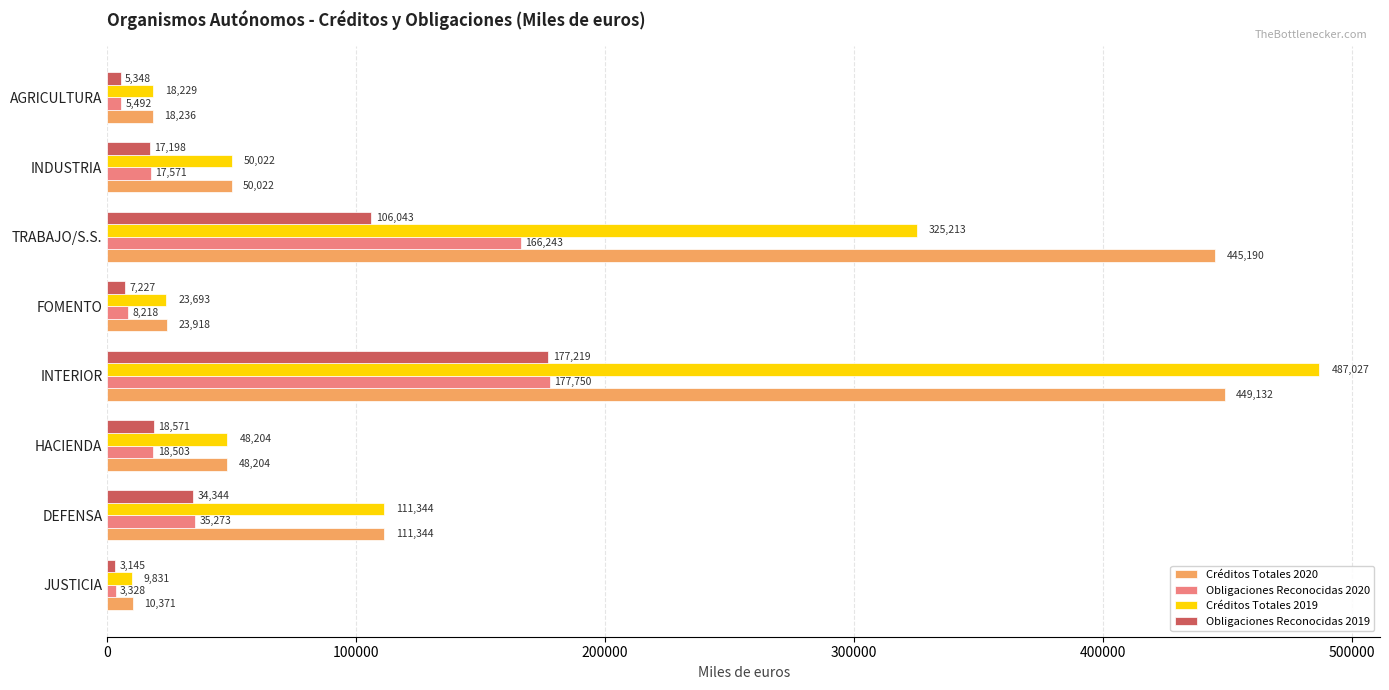

What value does the Créditos Totales 2020 series have at INTERIOR, to the nearest 10?

449130